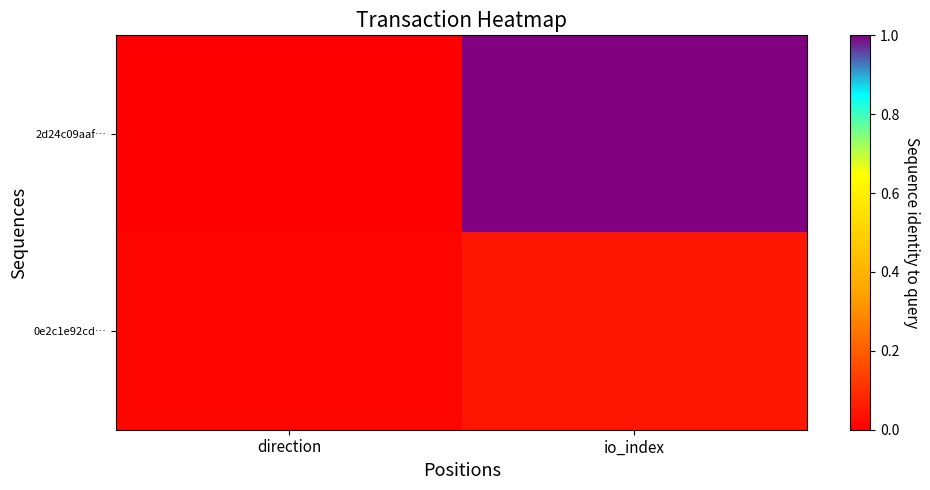

What is the maximum value shown in the chart?

140